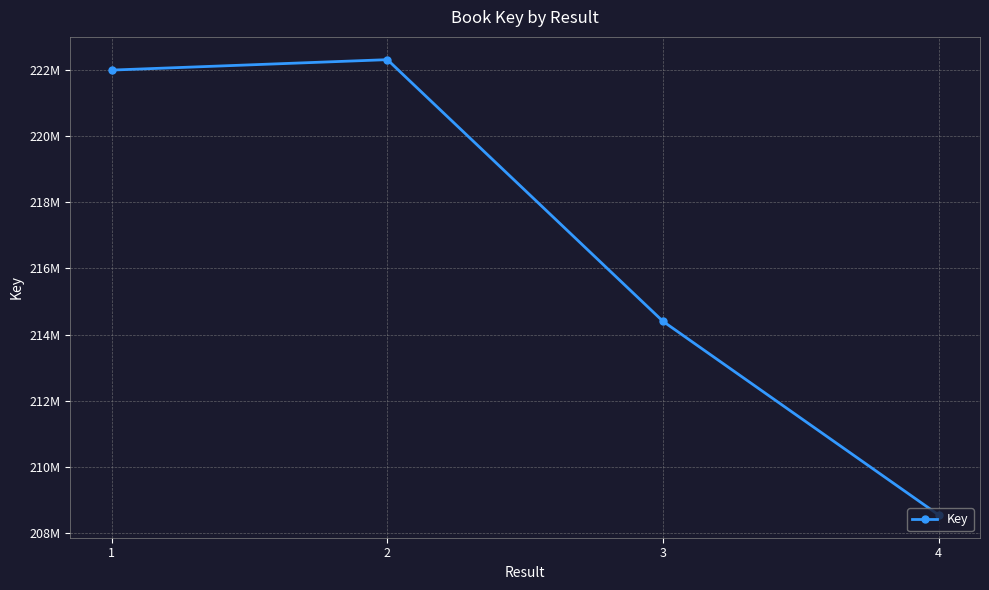

List the labels in order of value, smallest first.

4, 3, 1, 2